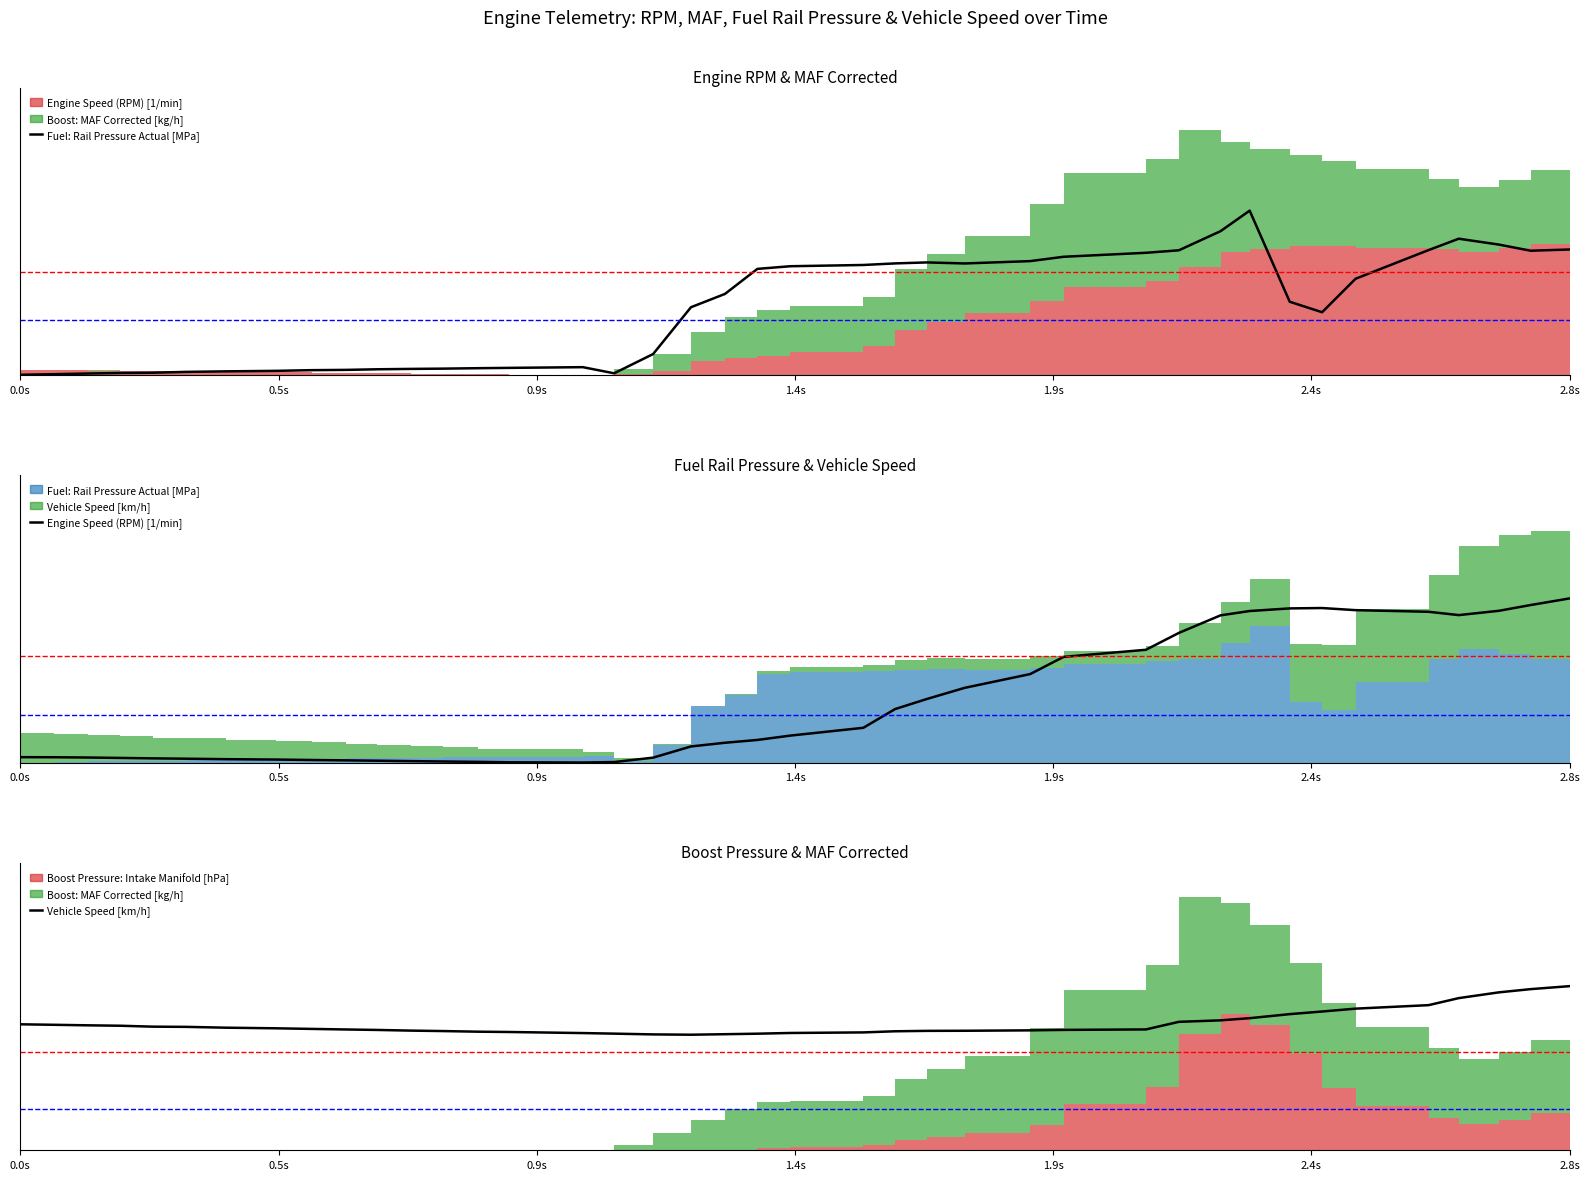

At which category is the sum across all series the highest?

2.8s